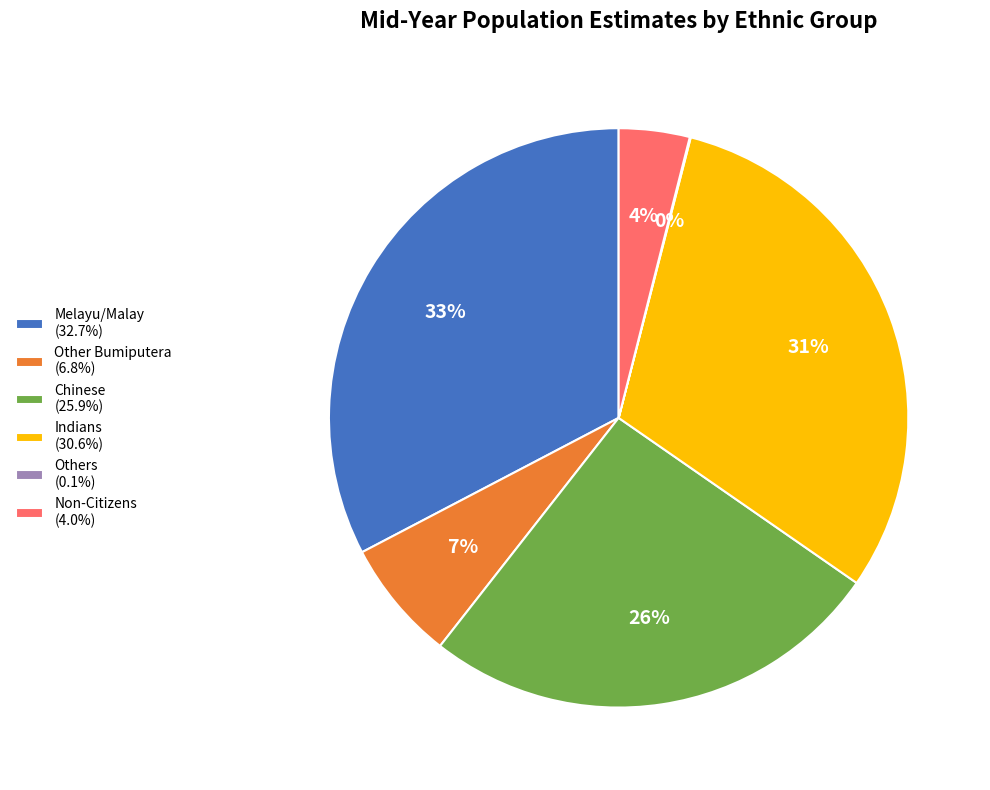

Approximately how many times larger is the value at Chinese compared to Indians?

0.8